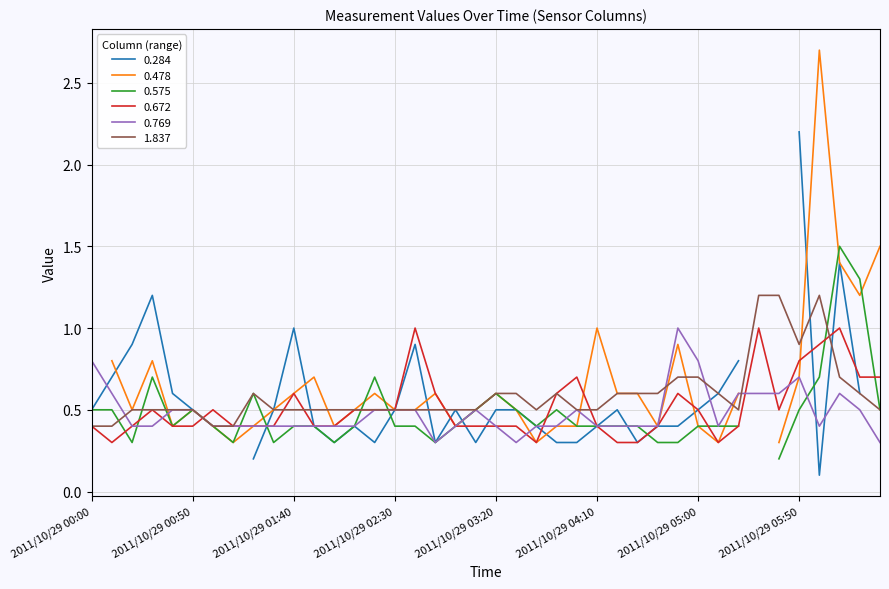

What is the lowest value of the 1.837 series?

0.4